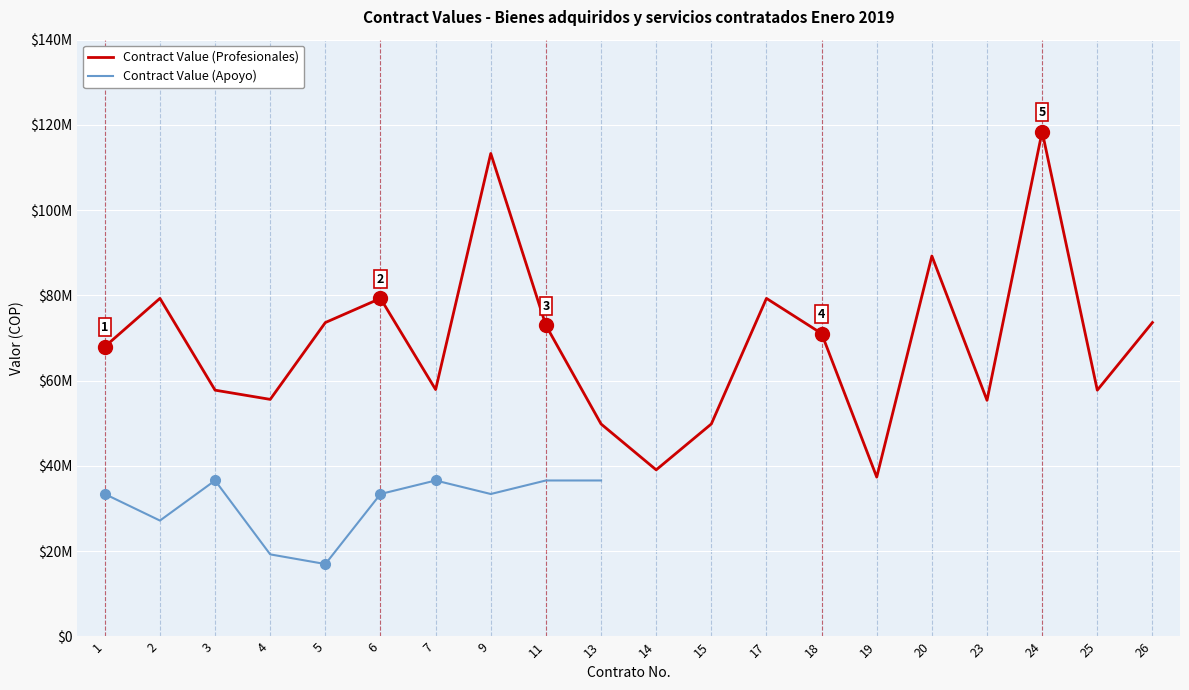

True or false: Contract Value (Apoyo) has more than 0 points higher than both neighbors.

True